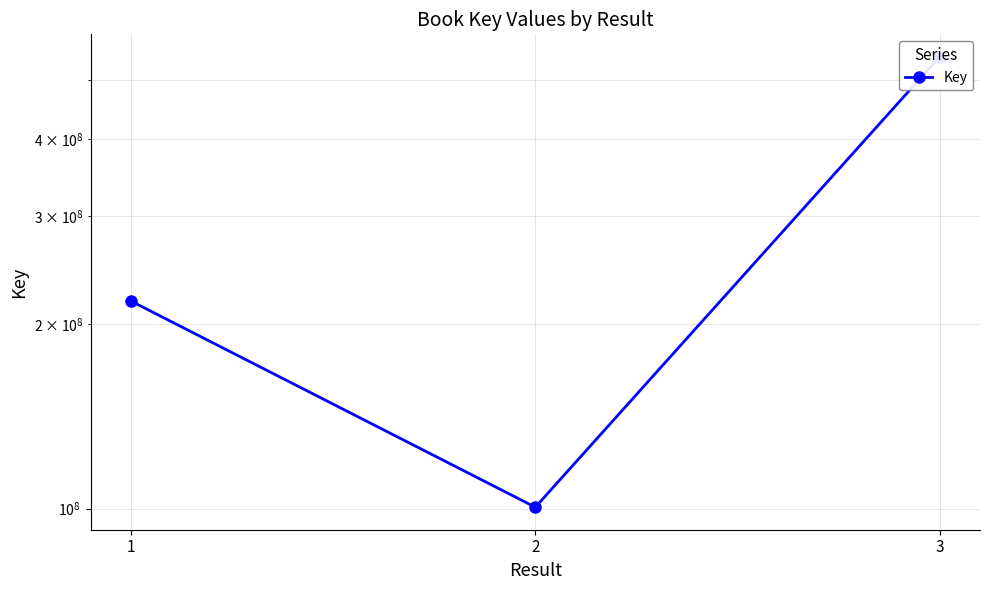

Count the number of data series in this chart.

1